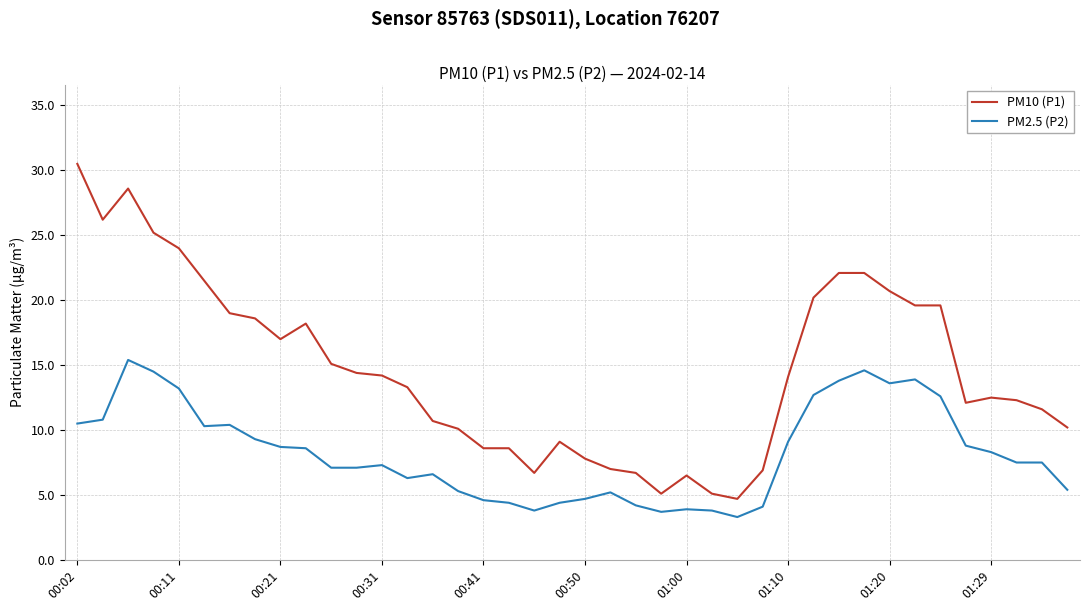

Which series has the largest range (max minus min)?

PM10 (P1)